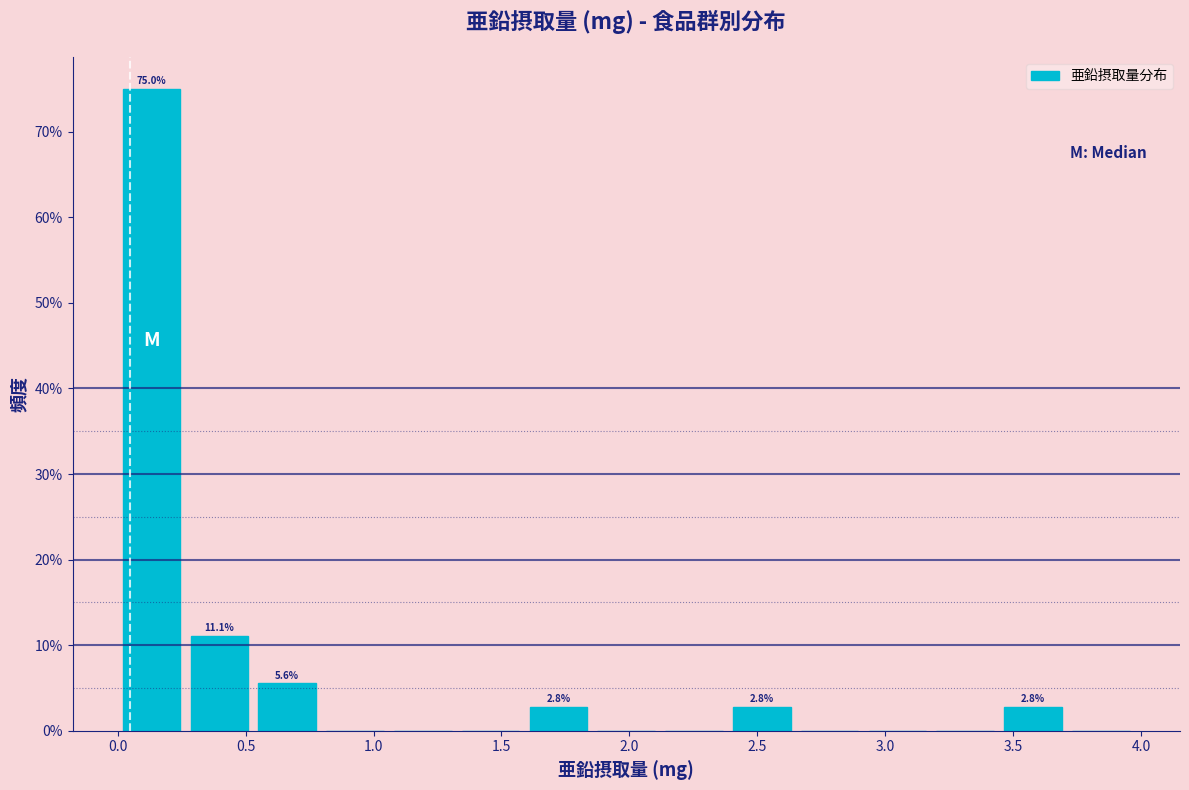

Over which range of the x-axis is the bar tallest?

0.00 to 0.25